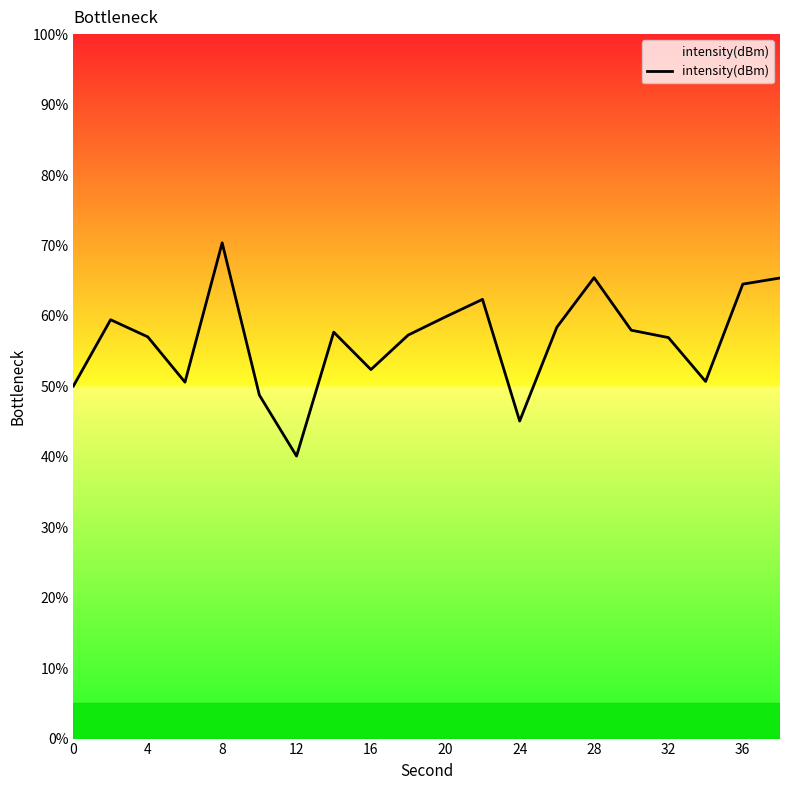

Is this an area chart (filled region under the line)?

No